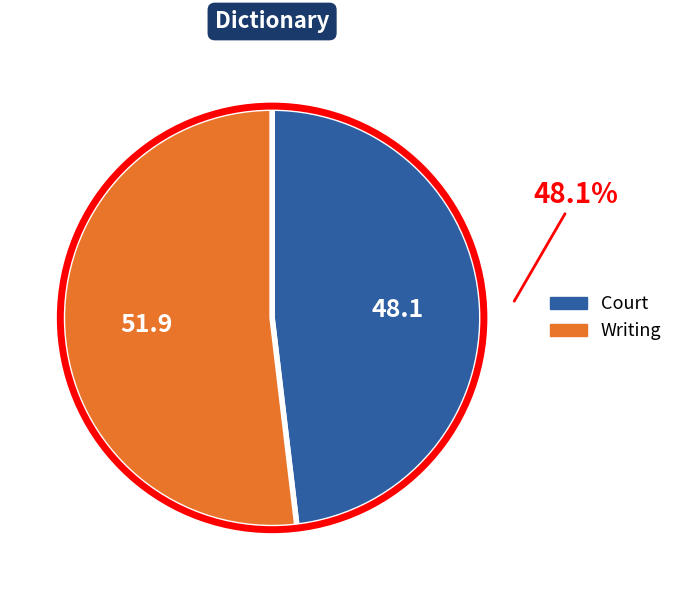

Which slice is the largest?

Writing